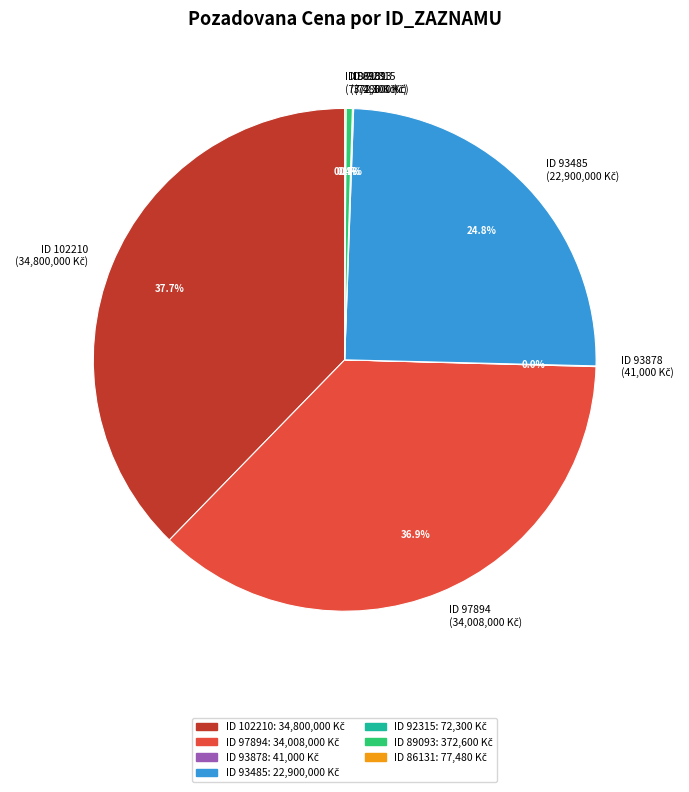

Is there any slice that represents more than half of the pie?

No